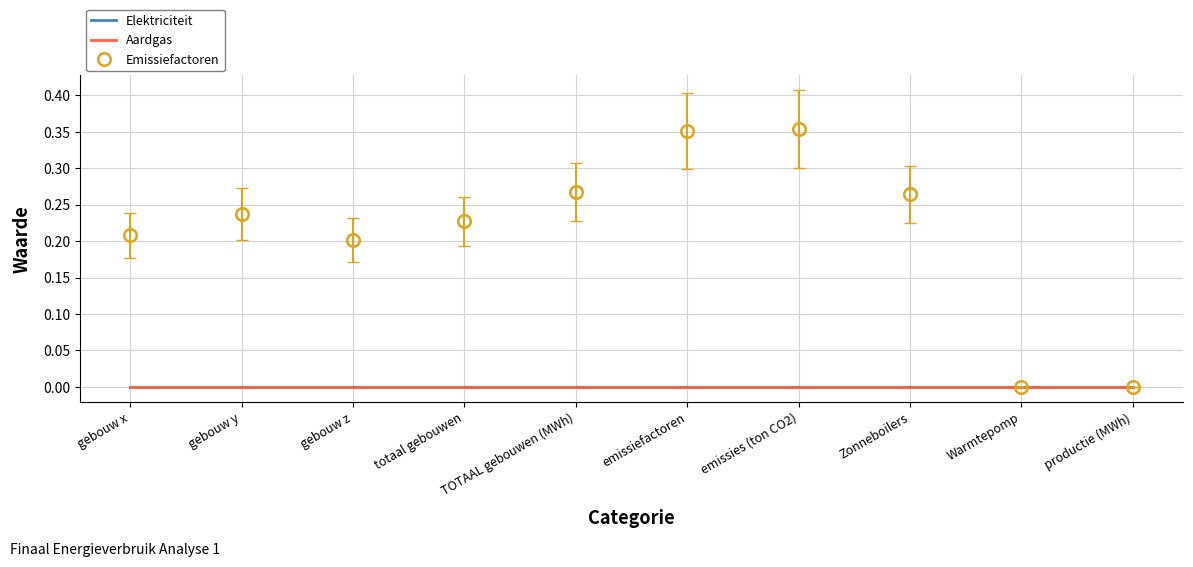

True or false: Aardgas and Elektriciteit intersect in this chart.

False